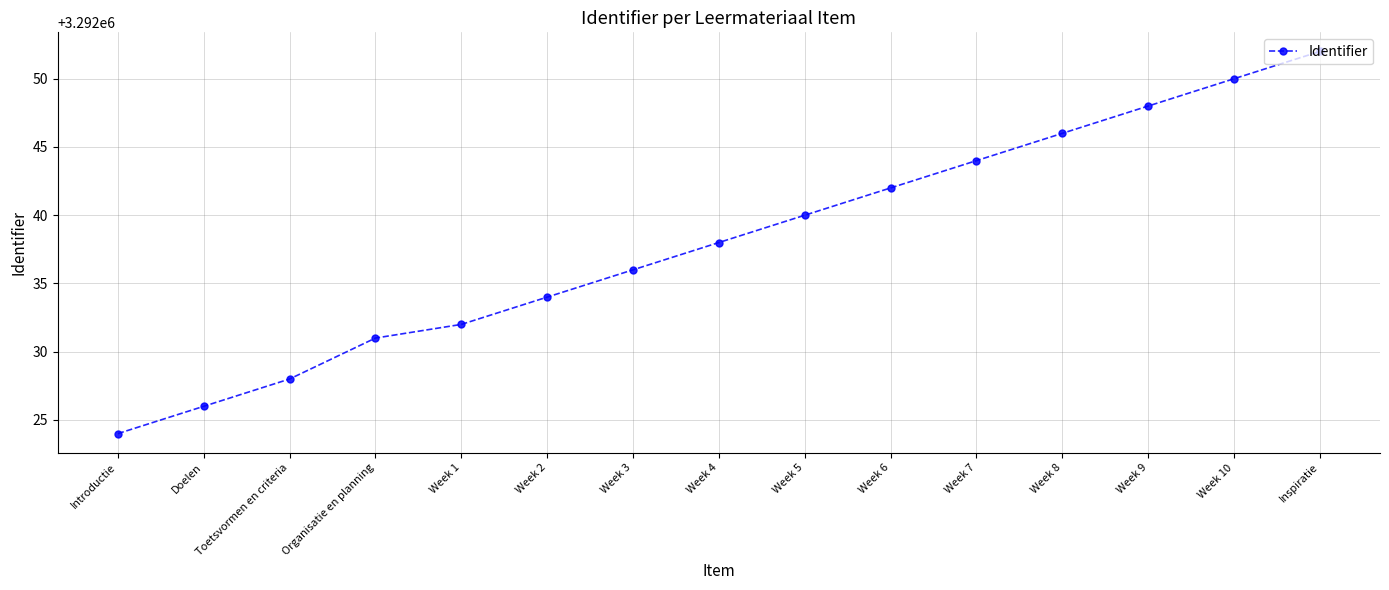

What is the difference between the second highest and second lowest values?

24